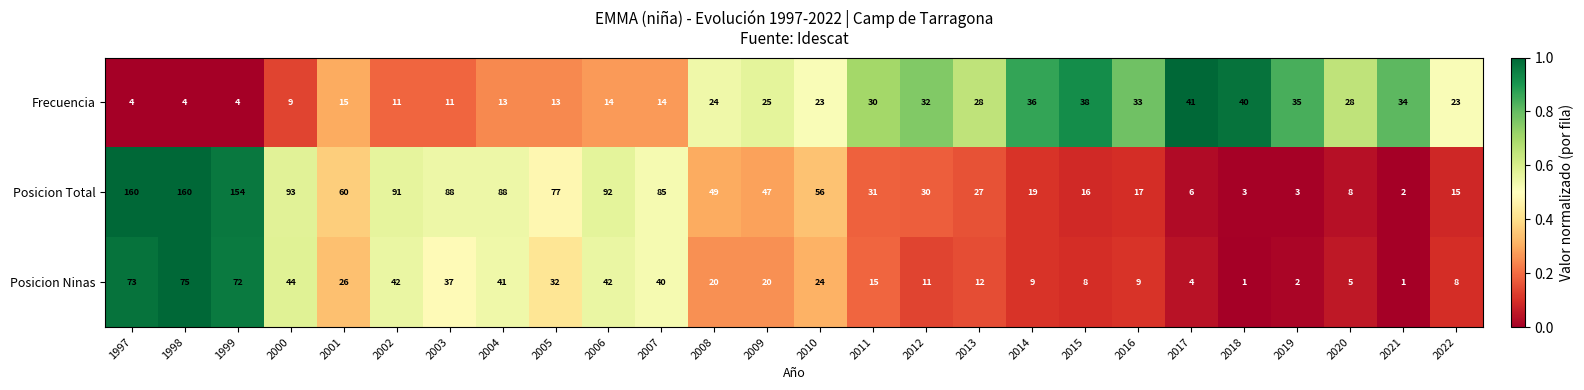

True or false: Posicion Total has a value of 31 at 2011.

True